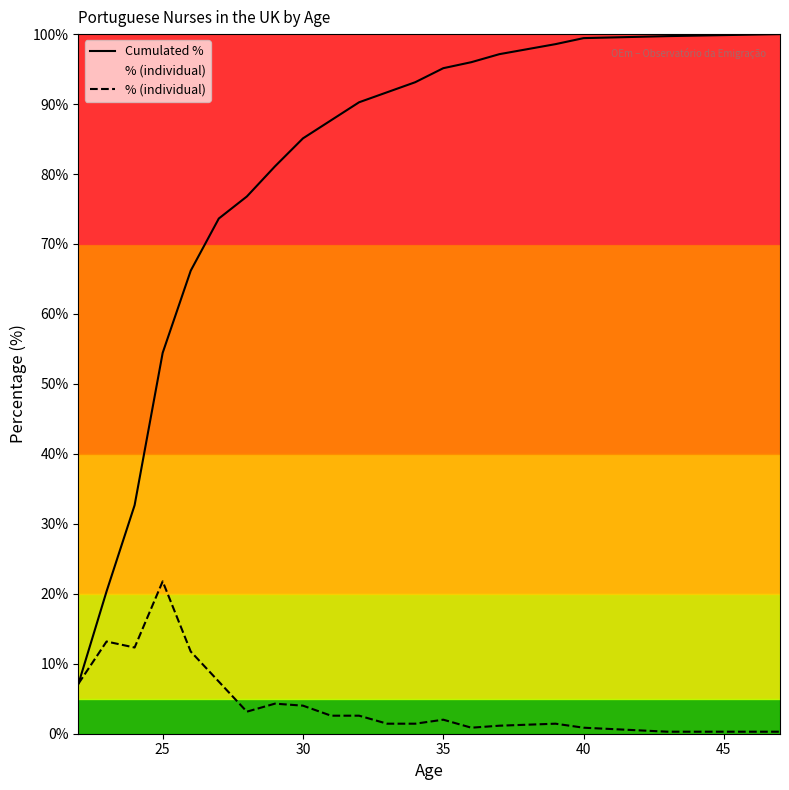

Which series has the largest range (max minus min)?

Cumulated %